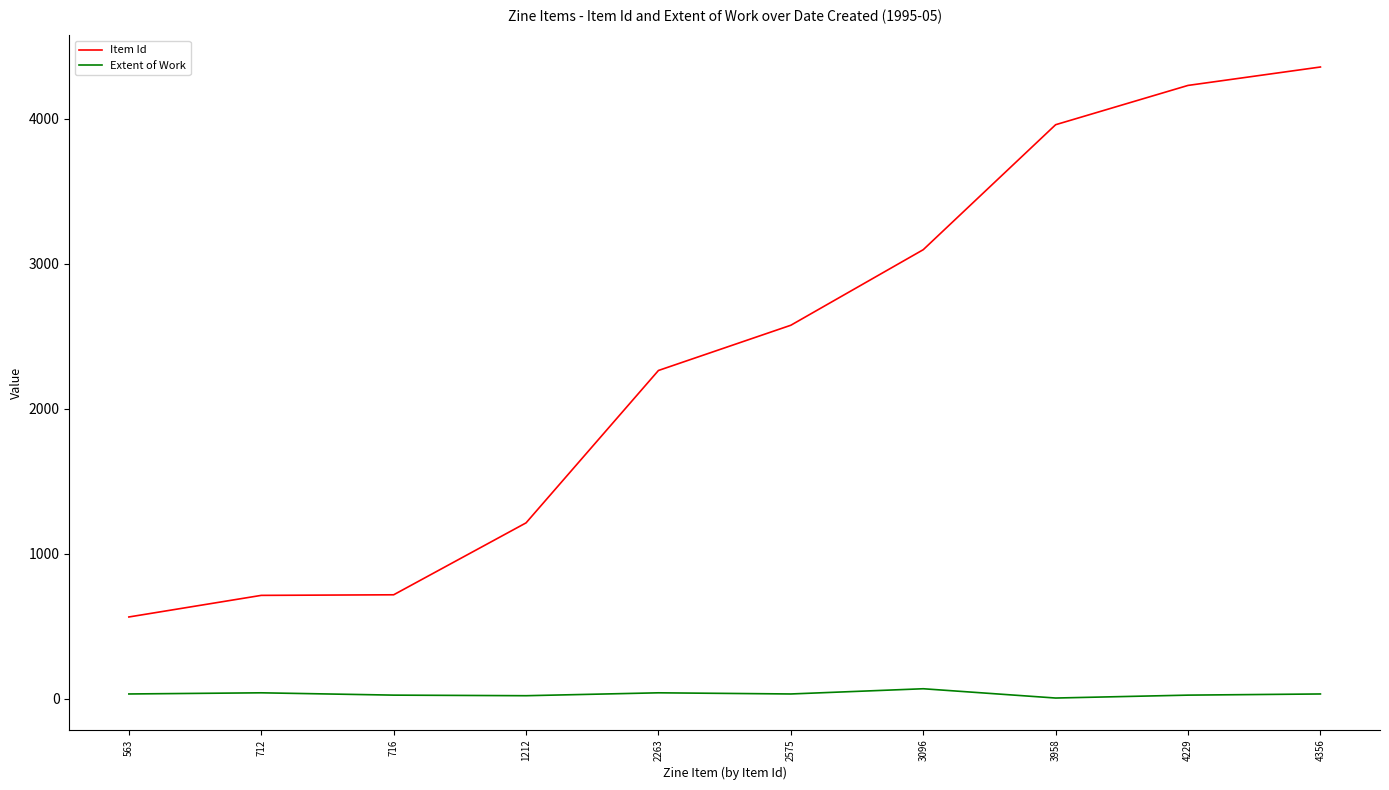

List the series in order of their peak value, highest first.

Item Id, Extent of Work